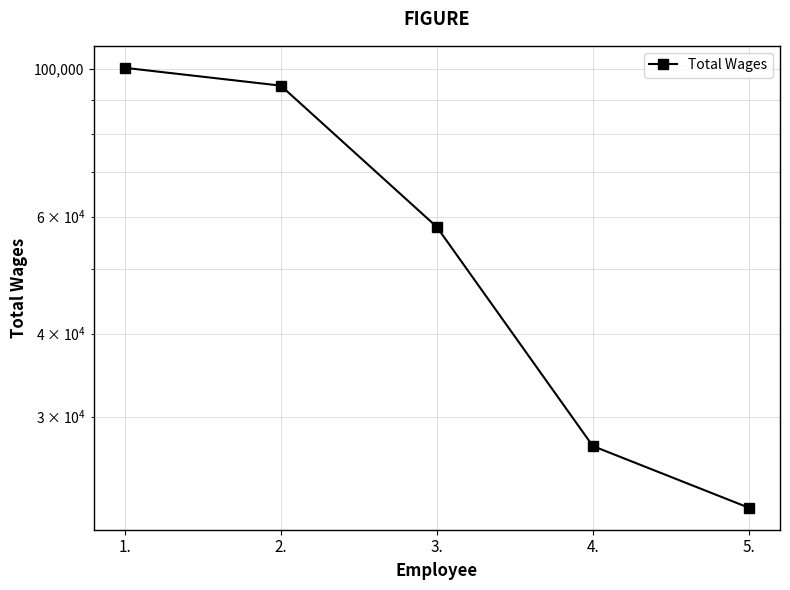

The chart shows a value of 32678 at 2.. True or false?

False